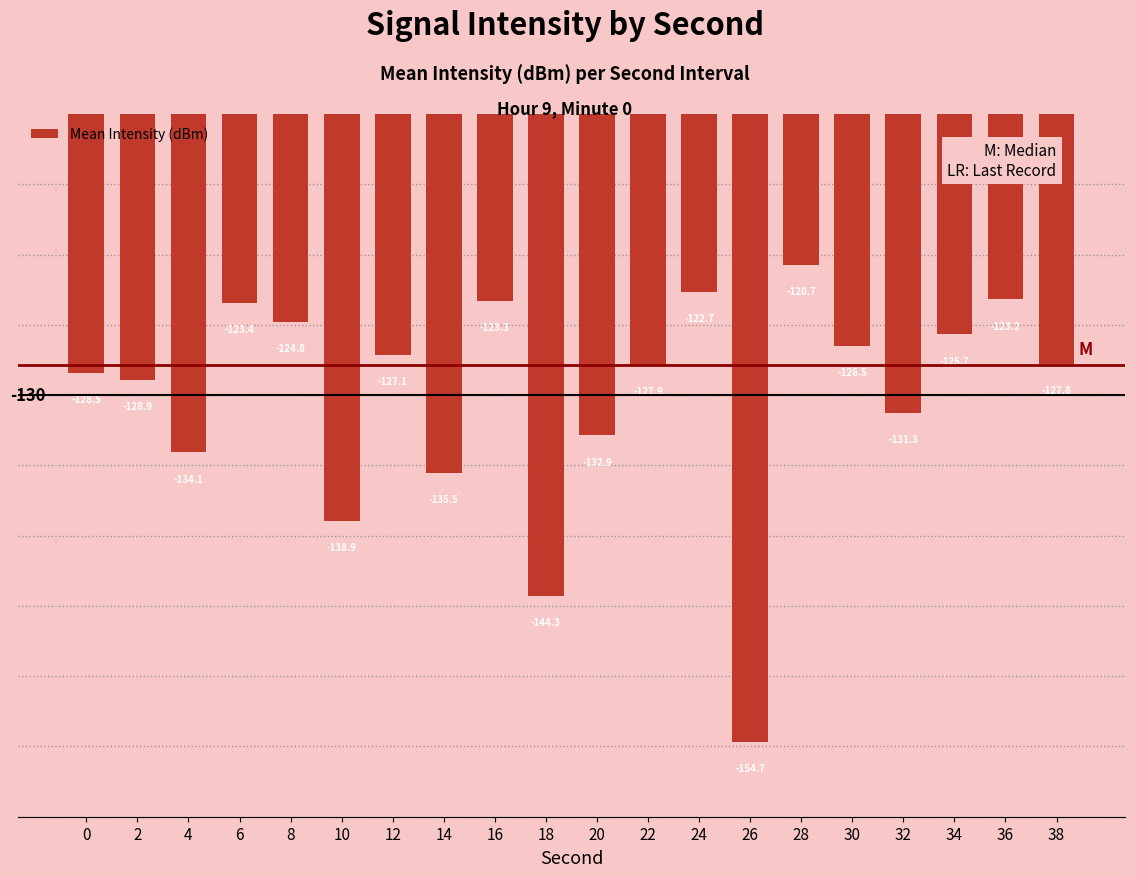

What is the value of the 13th bar from the left?

-122.7